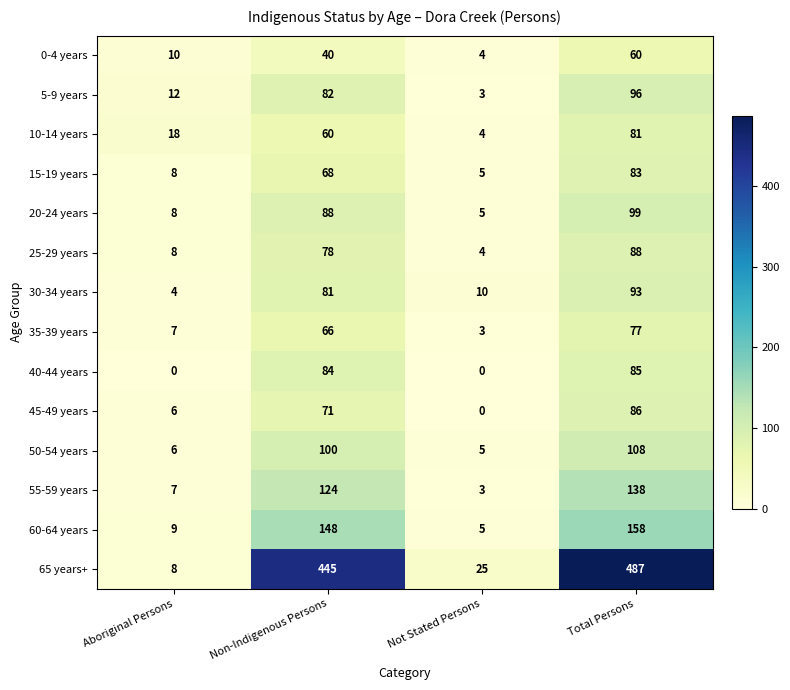

What value does the 45-49 years series have at Aboriginal Persons, to the nearest 10?

10